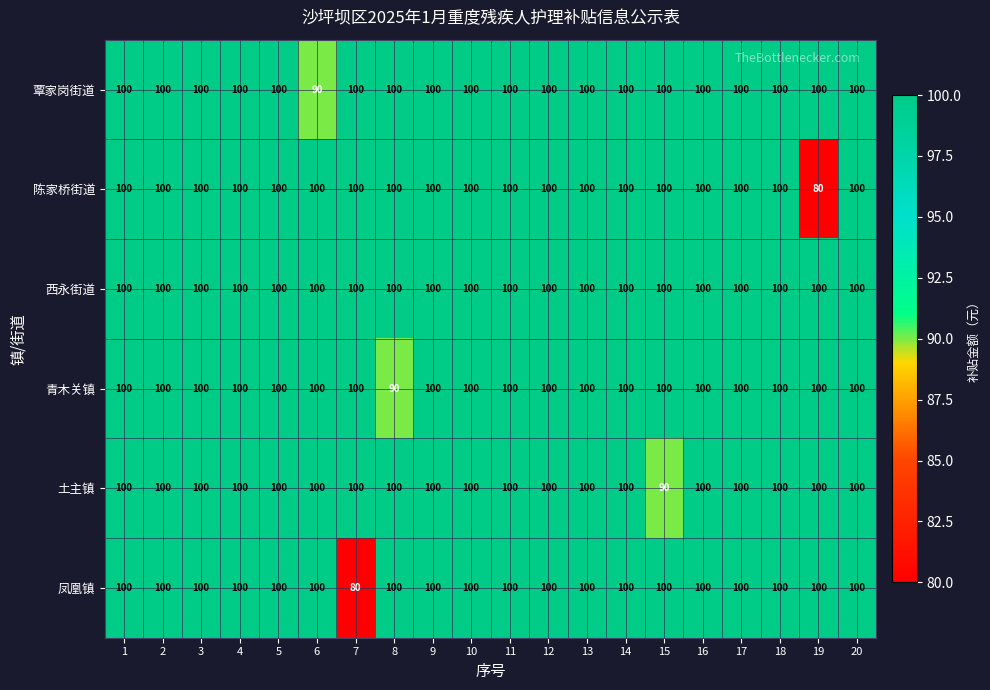

Count the 覃家岗街道 values in the range 100 to 101.

19